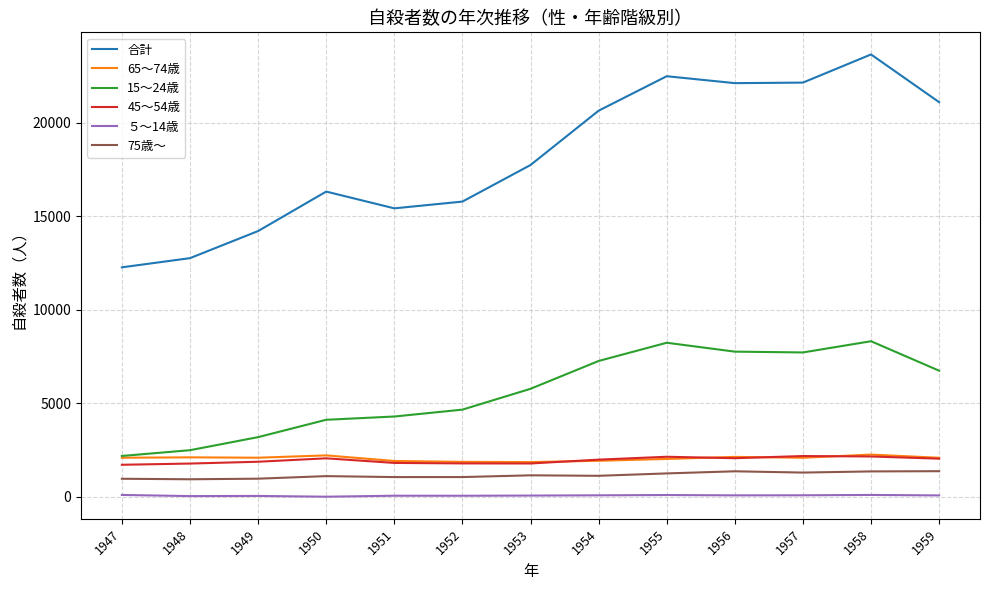

How many lines are shown in the chart?

6